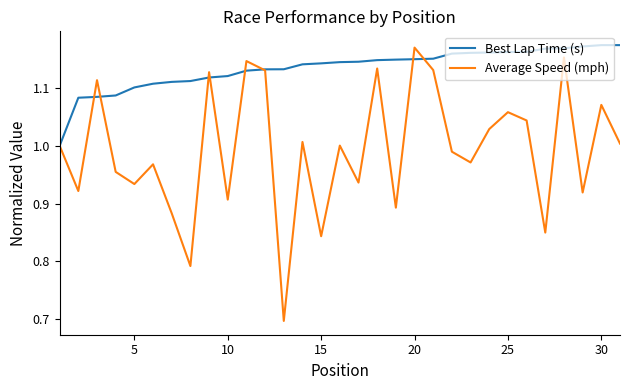

Which series has the largest total across all categories?

Best Lap Time (s)